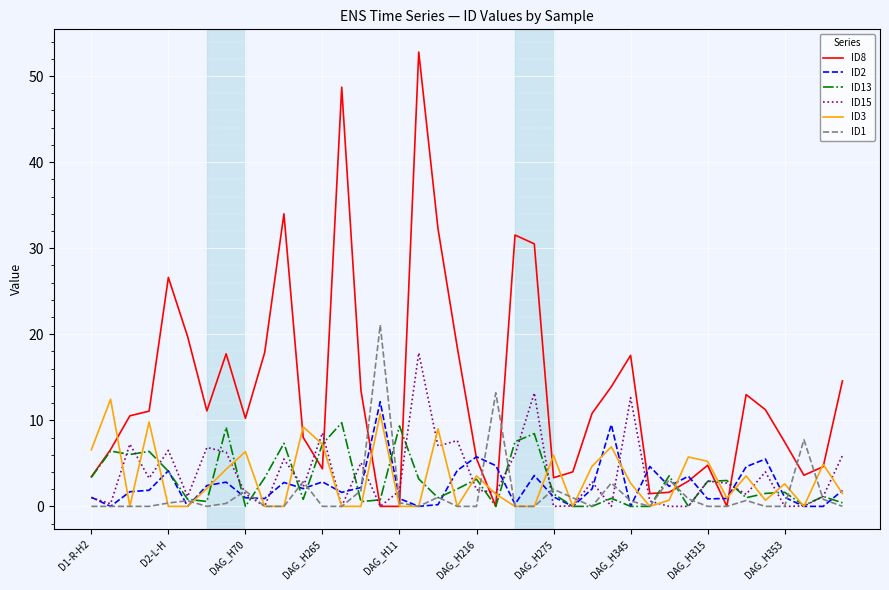

Which series has the largest range (max minus min)?

ID8